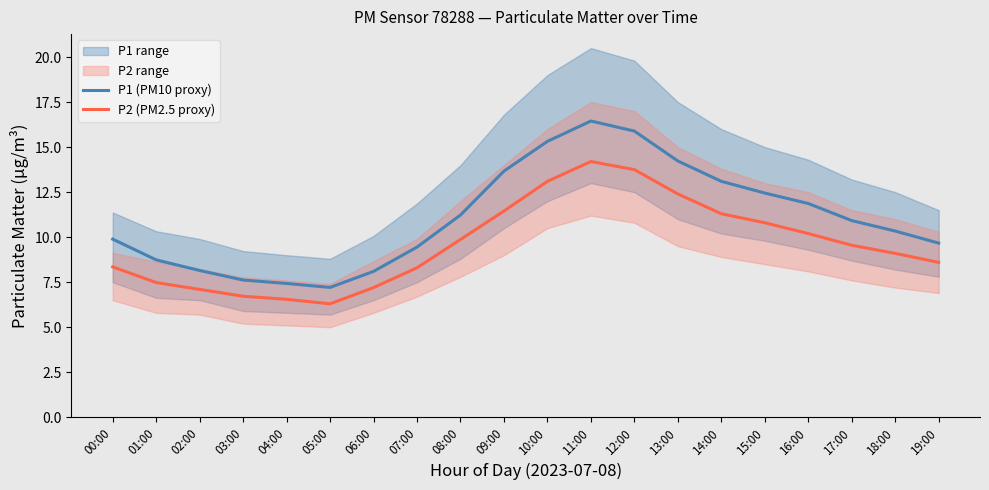

Which series has the largest total across all categories?

P1 (PM10 proxy)